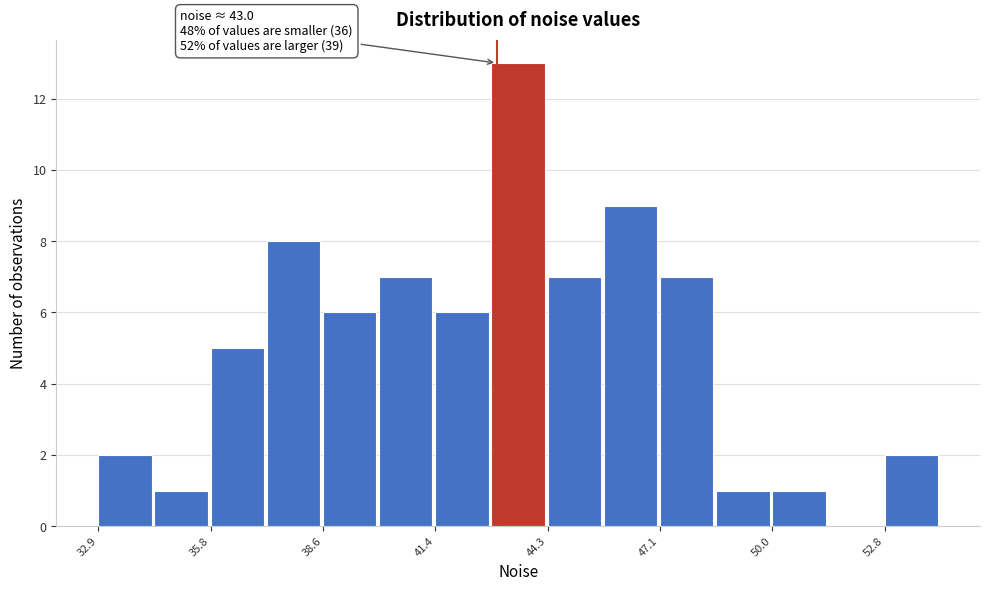

Read against the x-axis, roughly where is the centre of the tallest bar?

43.5